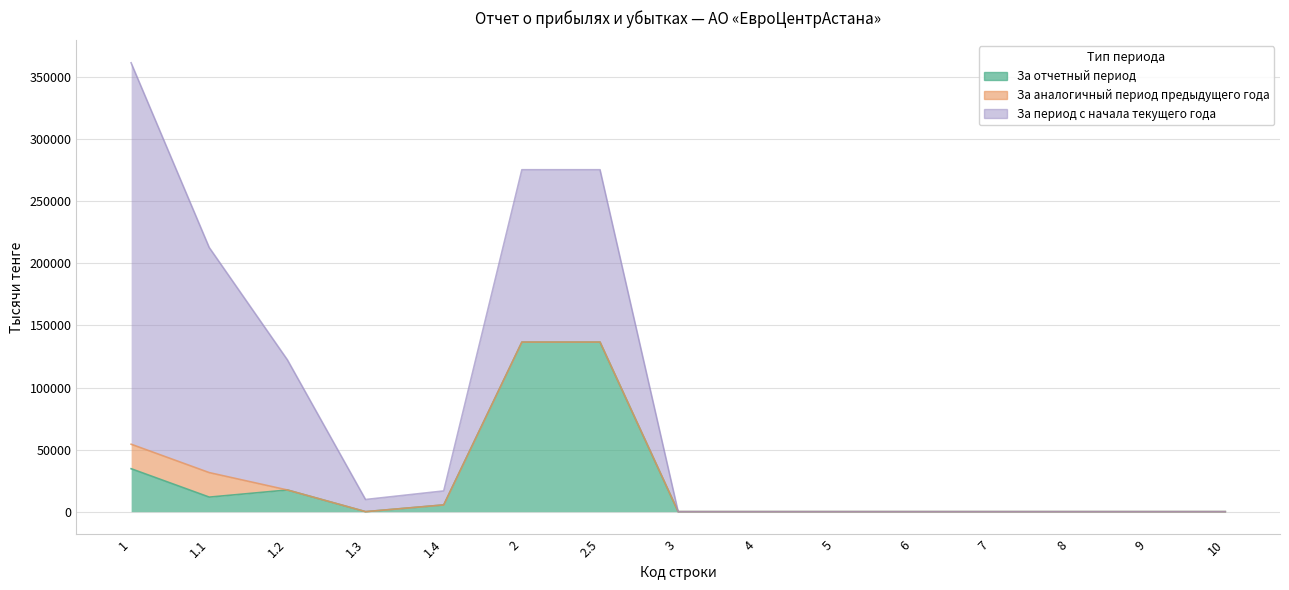

Which series has the widest spread of values?

За период с начала текущего года